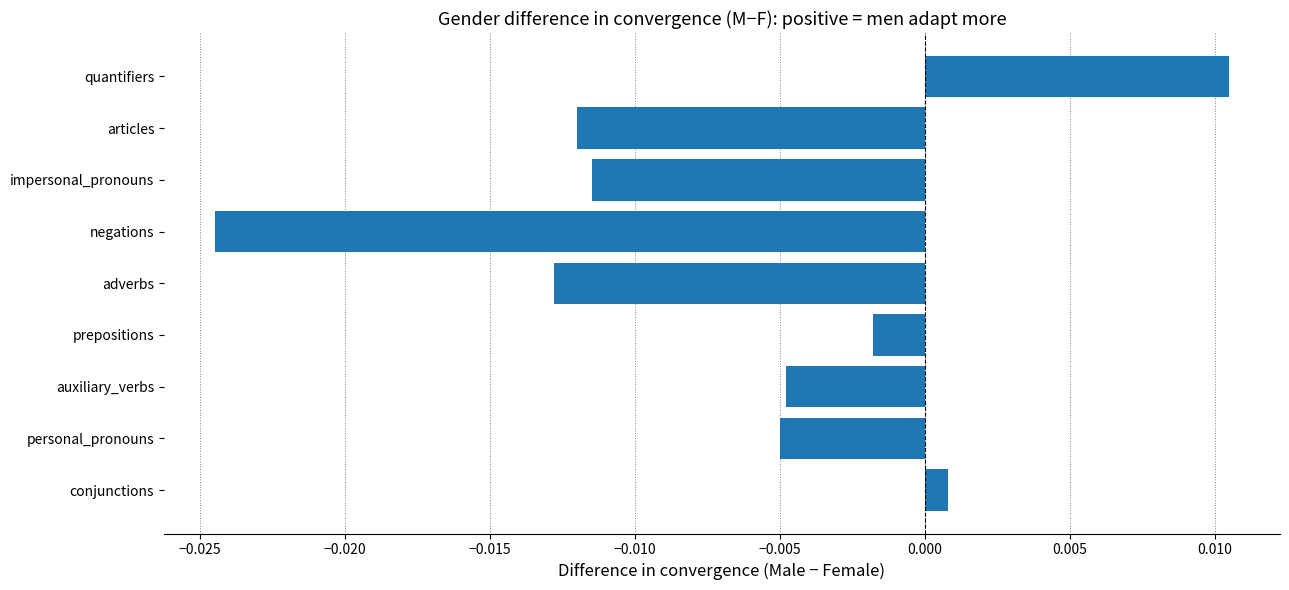

At which category does the chart reach its minimum across all series?

negations